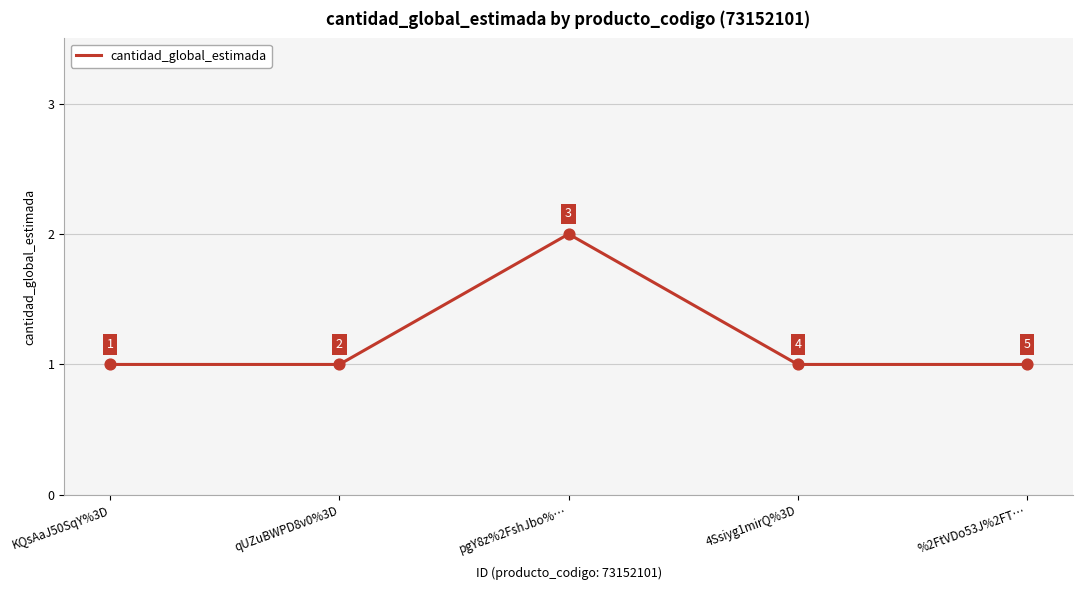

Which has a higher value, KQsAaJ50SqY%3D or pgY8z%2FshJbo%…?

pgY8z%2FshJbo%…